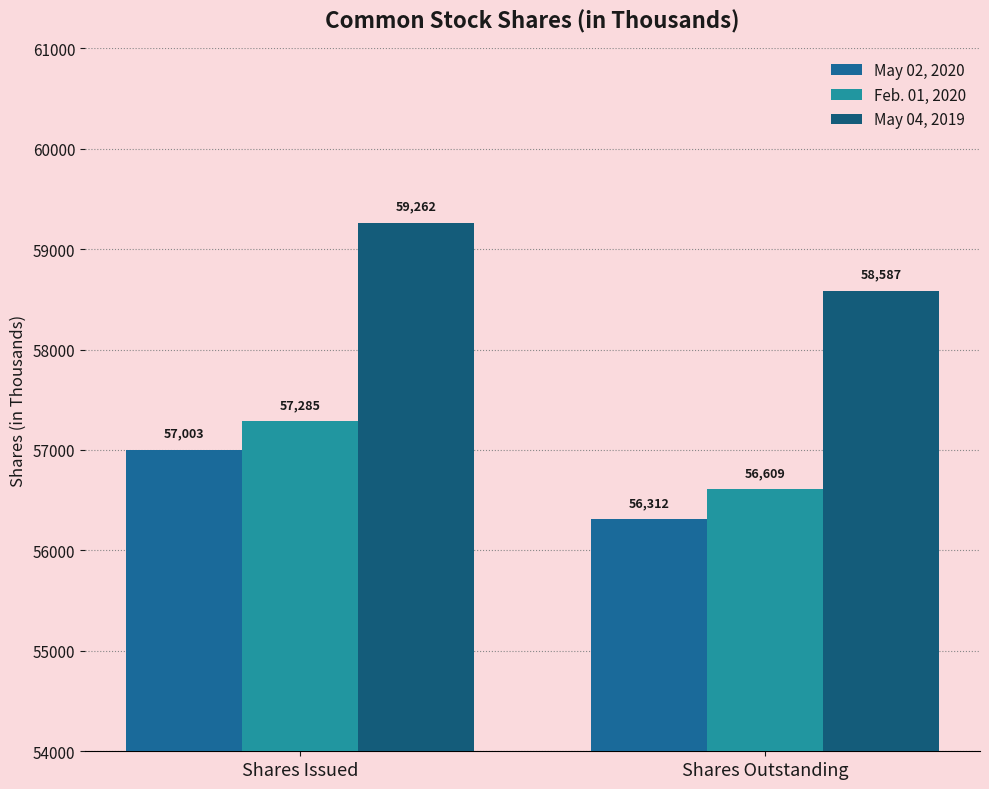

Reading right to left, transcribe all the data shown in this chart.

May 02, 2020: 56312	57003
Feb. 01, 2020: 56609	57285
May 04, 2019: 58587	59262